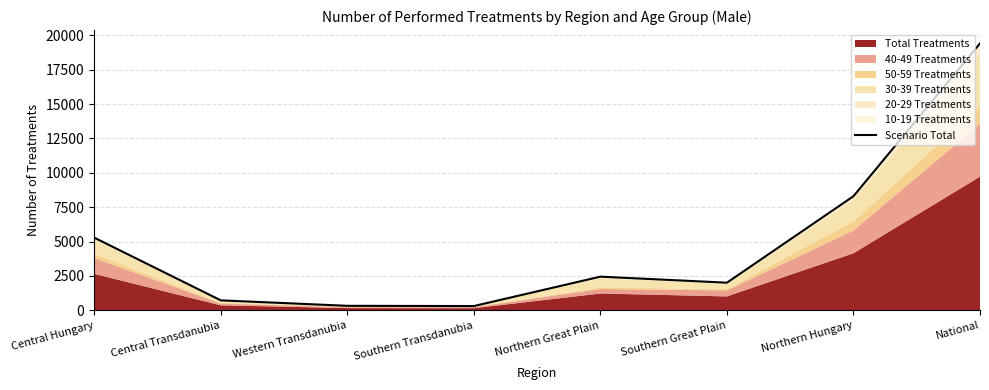

Rank the categories by value from highest to lowest.

National, Northern Hungary, Central Hungary, Northern Great Plain, Southern Great Plain, Central Transdanubia, Western Transdanubia, Southern Transdanubia